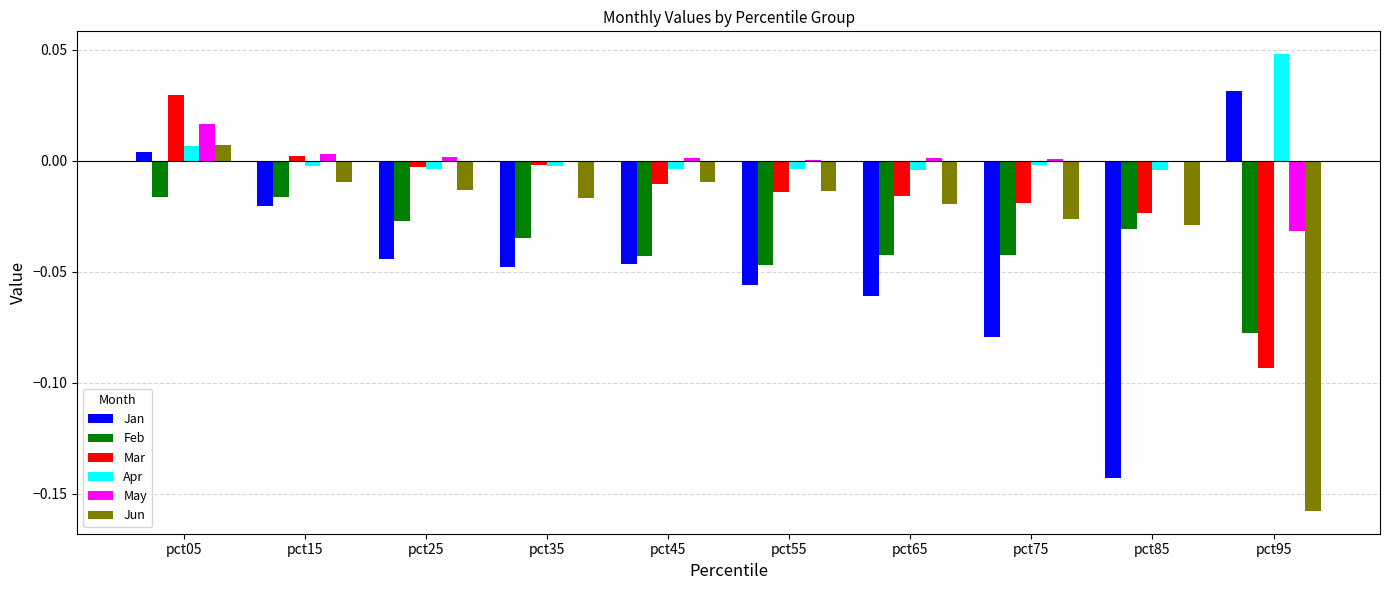

How many groups of bars are there?

10